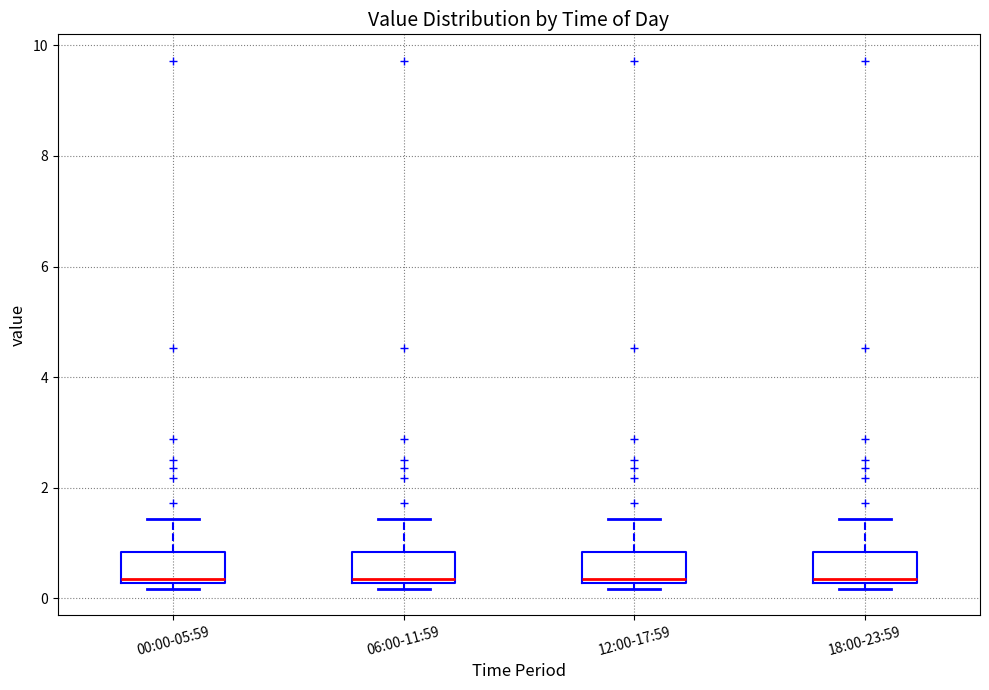

Where is the lower edge of the box for 06:00-11:59 on the y-axis? The values are not printed on the chart, so give them approximately, as read against the axis.

0.2